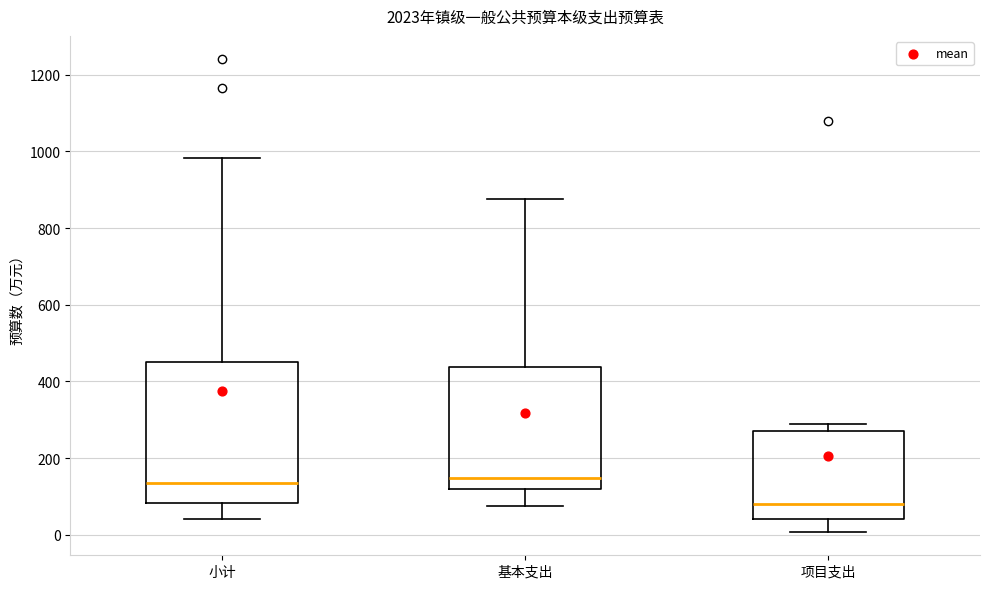

Which box has the lowest median line?

项目支出